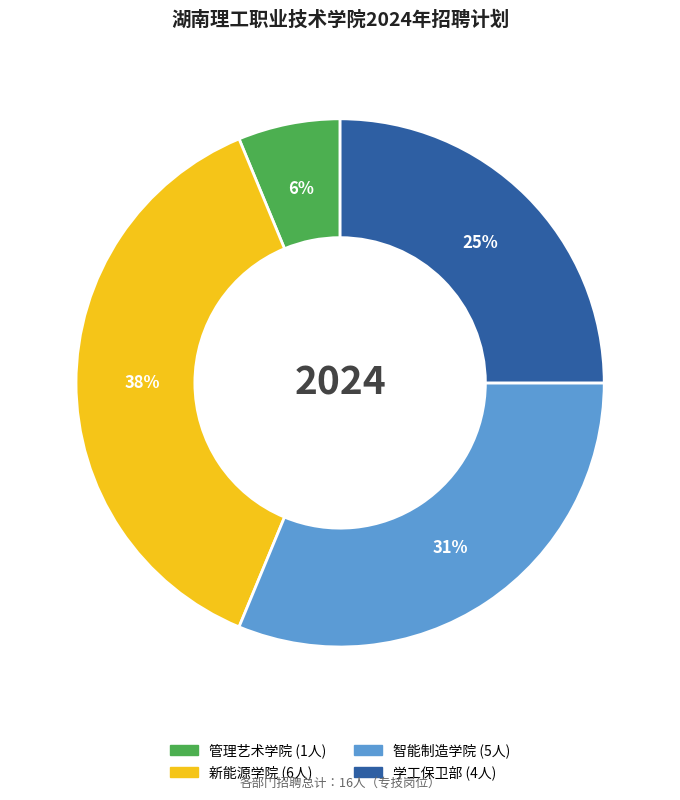

To the nearest percent, what is the average slice percentage?

25%